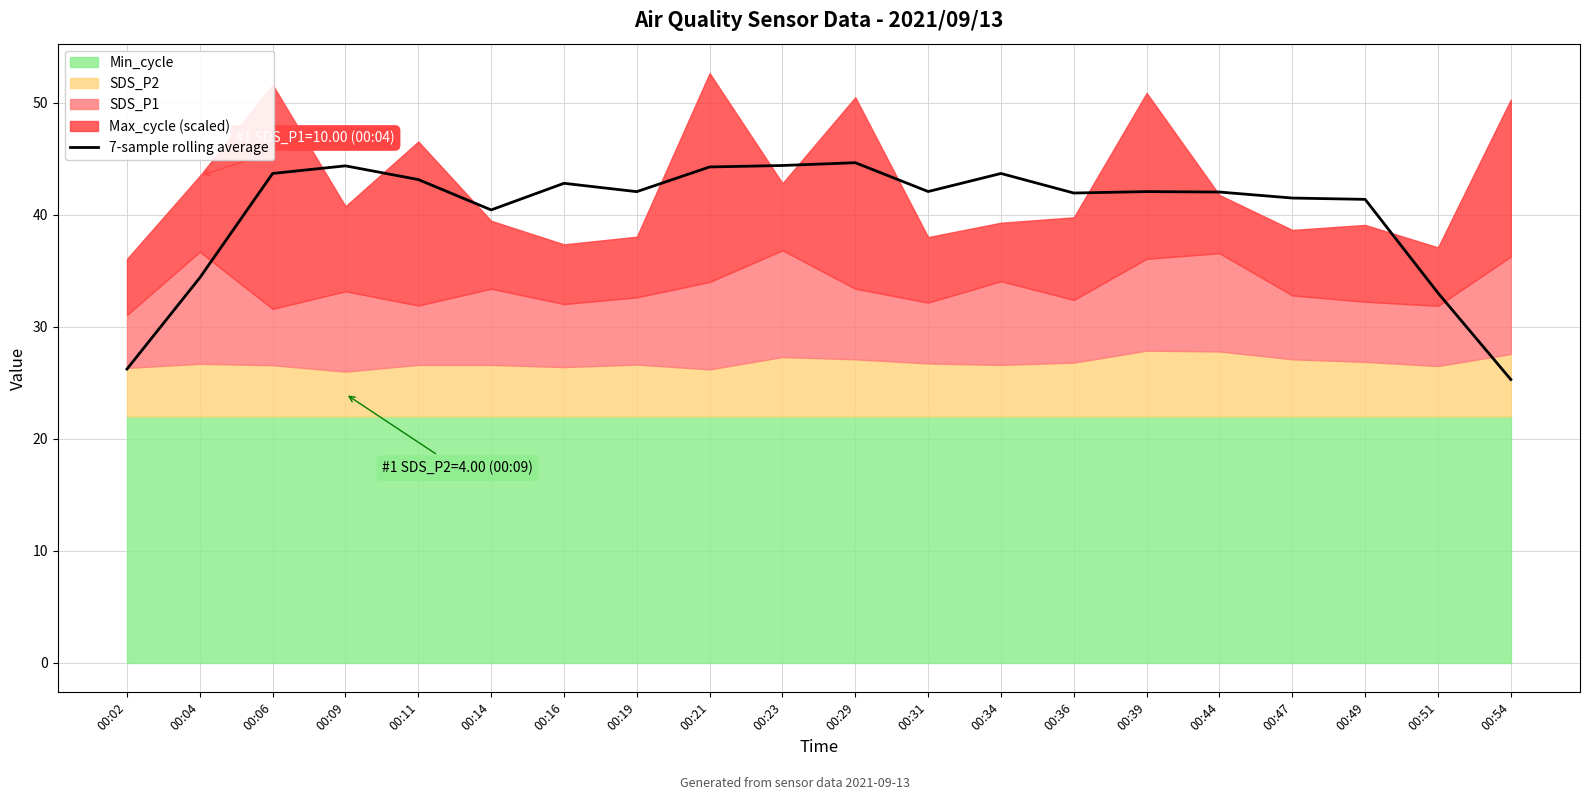

List the labels in order of value, largest first.

00:29, 00:23, 00:09, 00:21, 00:06, 00:34, 00:11, 00:16, 00:31, 00:39, 00:19, 00:44, 00:36, 00:47, 00:49, 00:14, 00:04, 00:51, 00:02, 00:54